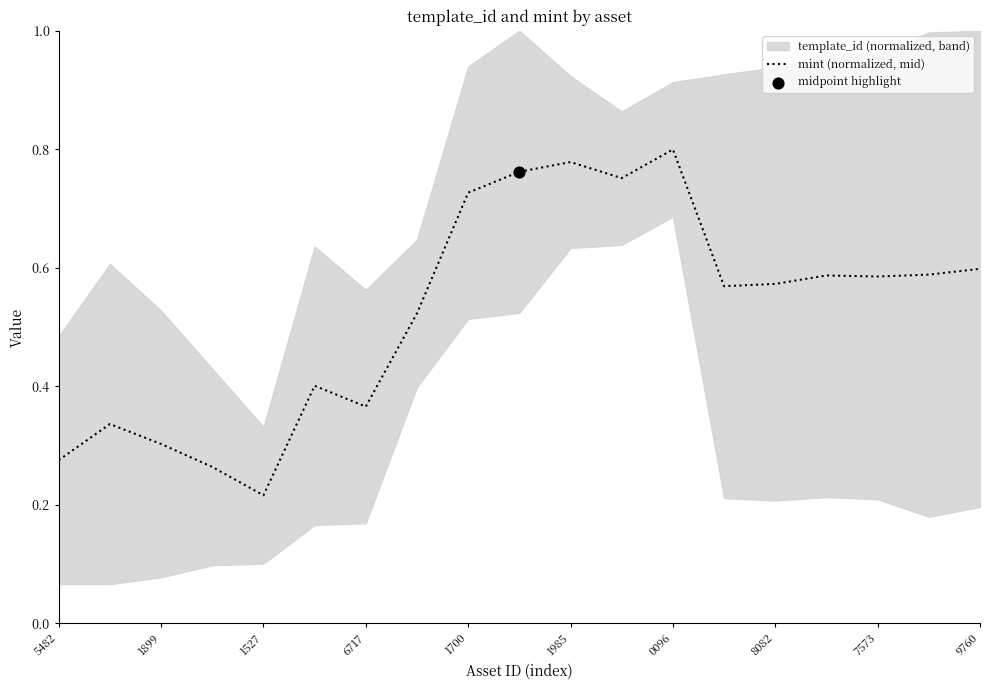

At which label does mint (normalized, mid) reach its peak?

0096